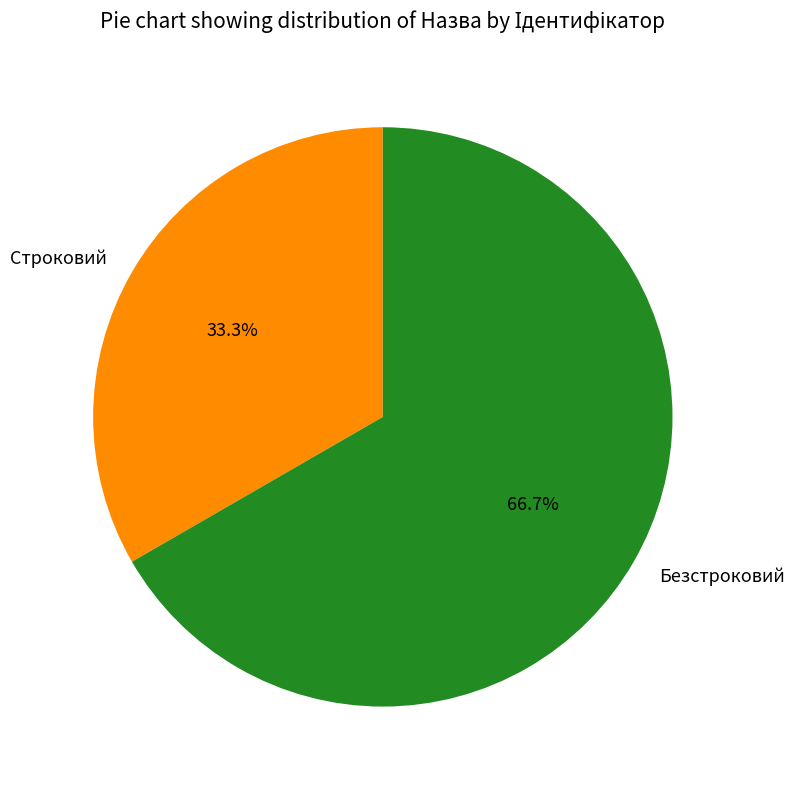

Rank the categories by value from highest to lowest.

Безстроковий, Строковий